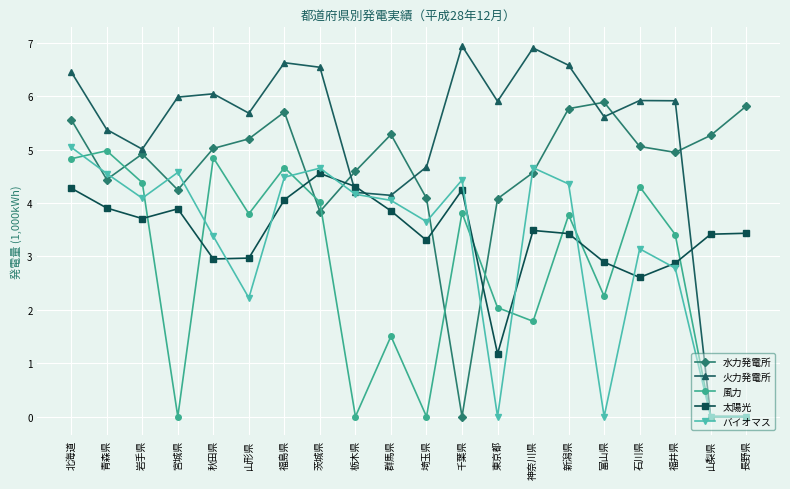

What is the sum of the 風力 values at 富山県 and 長野県?

2.3